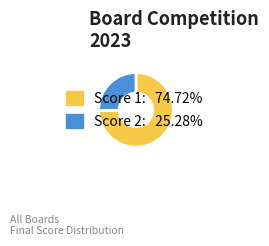

Is there a majority slice in this chart?

Yes